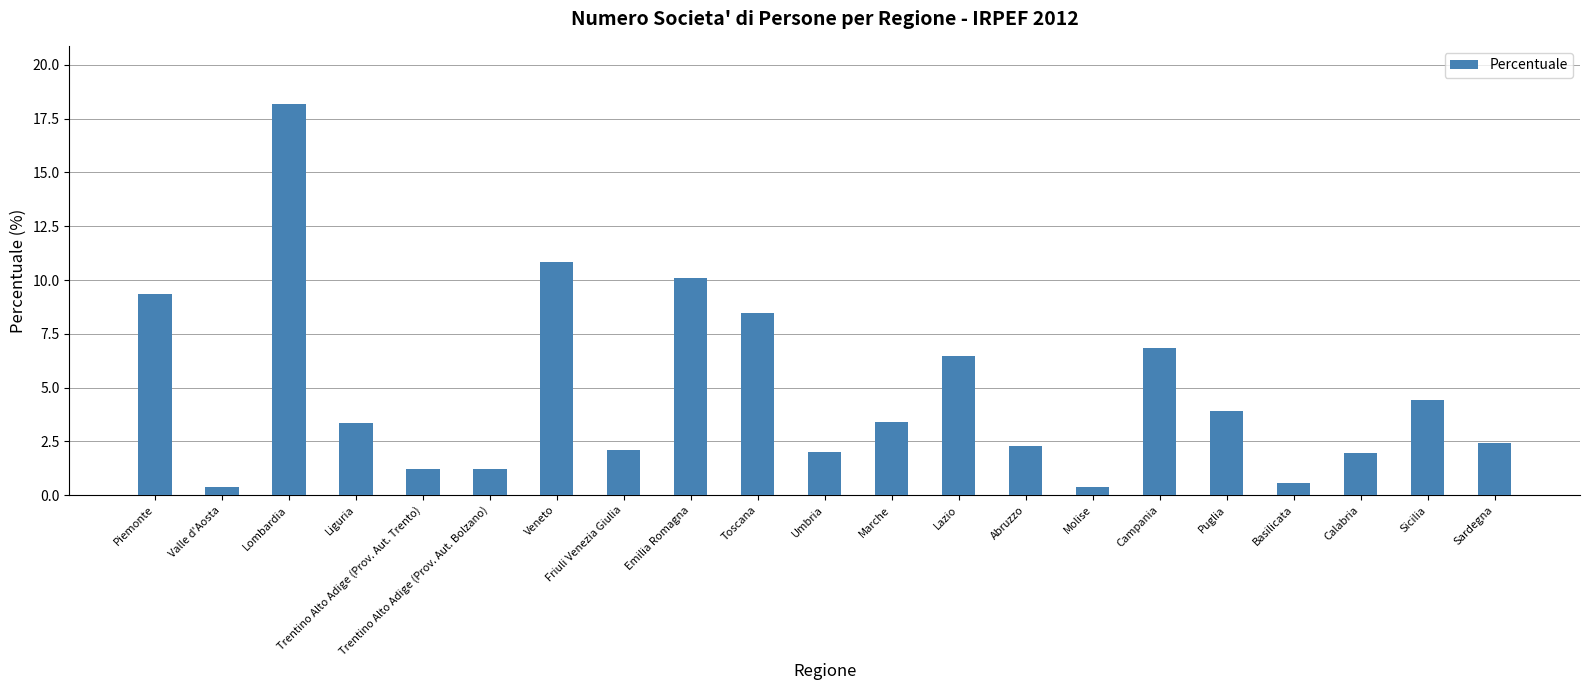

How many values are below 3?

10